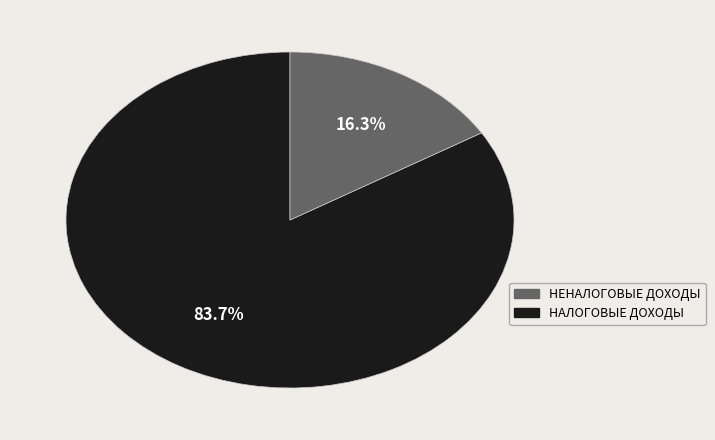

Is there a majority slice in this chart?

Yes